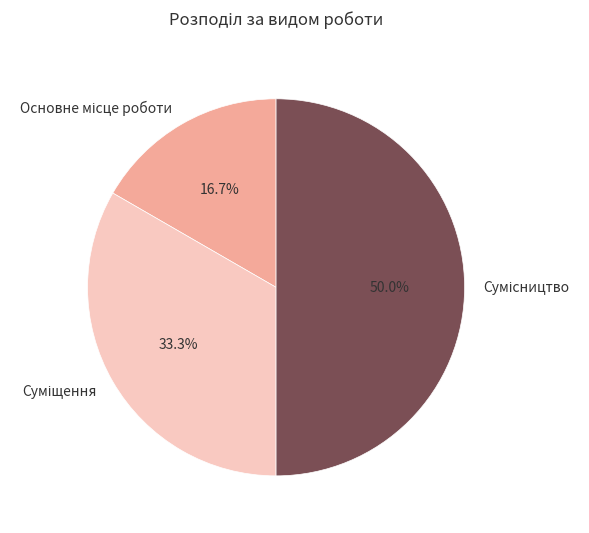

How many segments does this pie chart have?

3